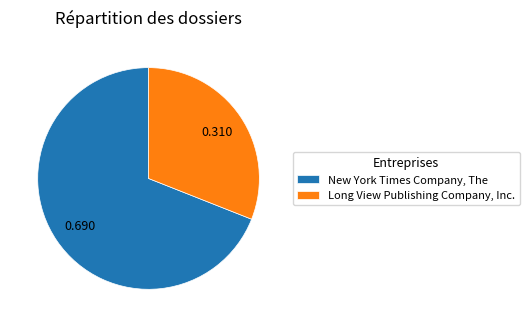

Between New York Times Company, The and Long View Publishing Company, Inc., which is larger?

New York Times Company, The